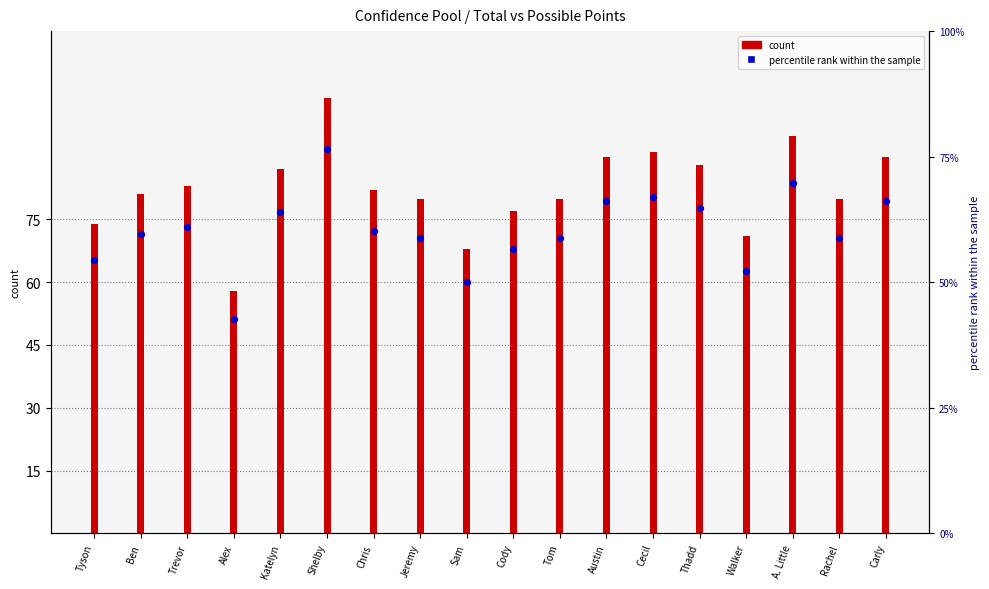

Which series reaches the minimum Y coordinate?

percentile rank within the sample